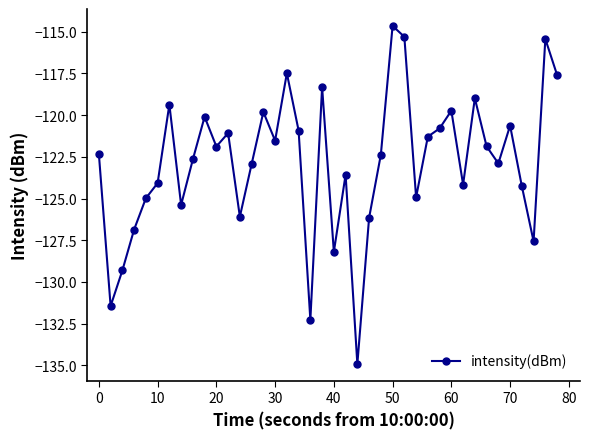

How many points are higher than both their immediate neighbors (excluding endpoints)?

12